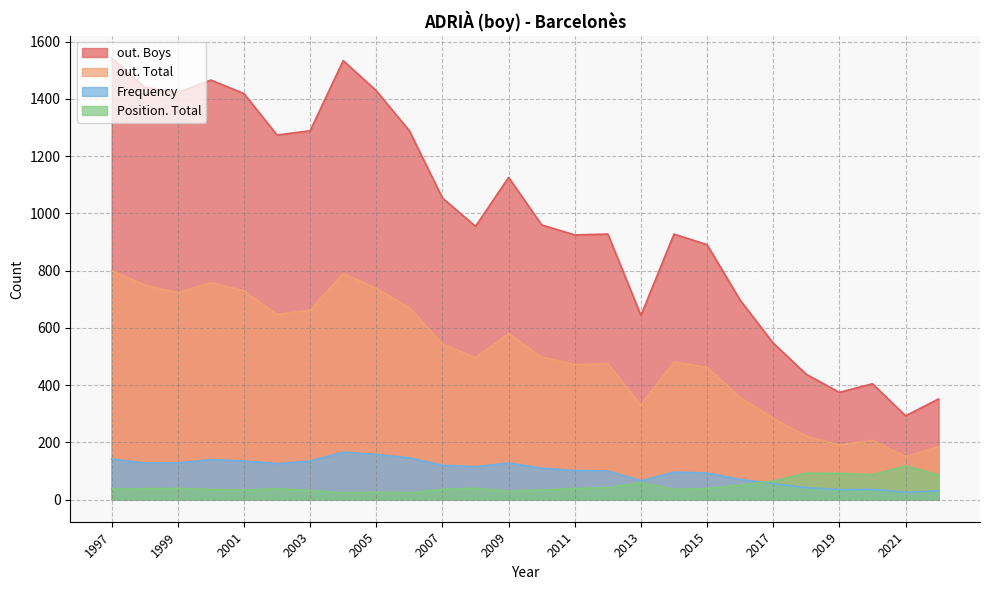

What is the difference between the maximum and minimum values in the out. Boys series?

1250